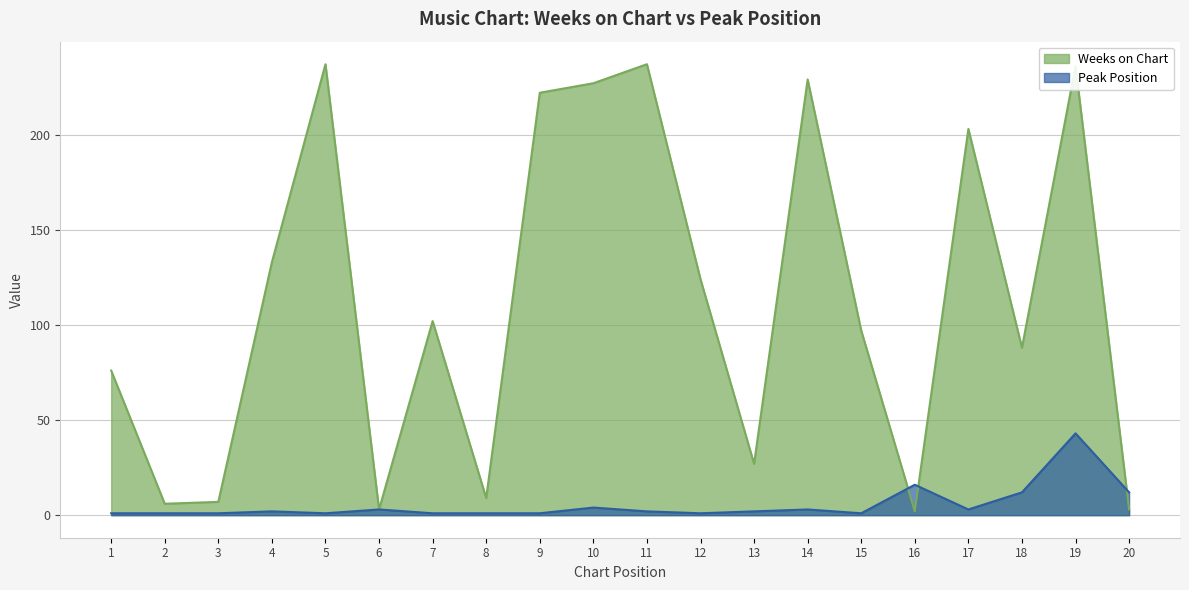

The value of Weeks on Chart at 19 is 73. True or false?

False